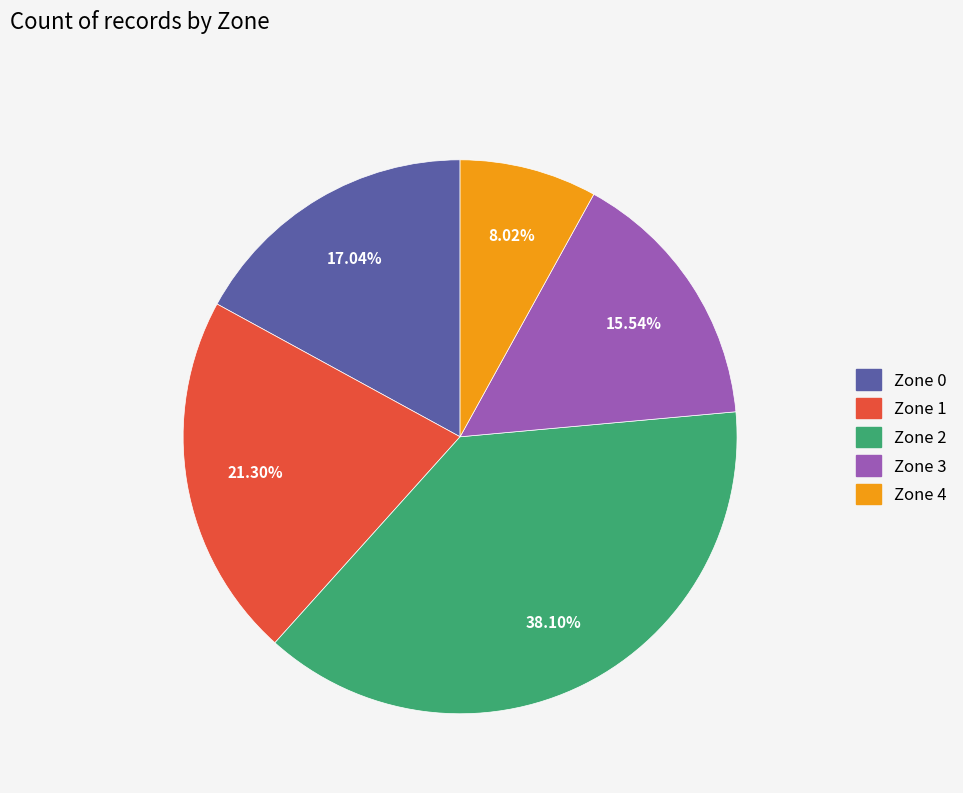

To the nearest percent, what is the difference between the Zone 4 and Zone 0 slice percentages?

9%